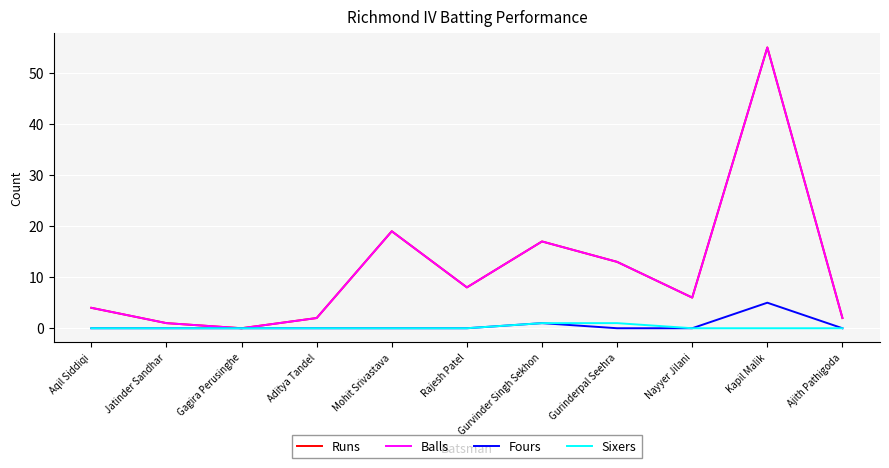

Does the chart have visible grid lines?

Yes